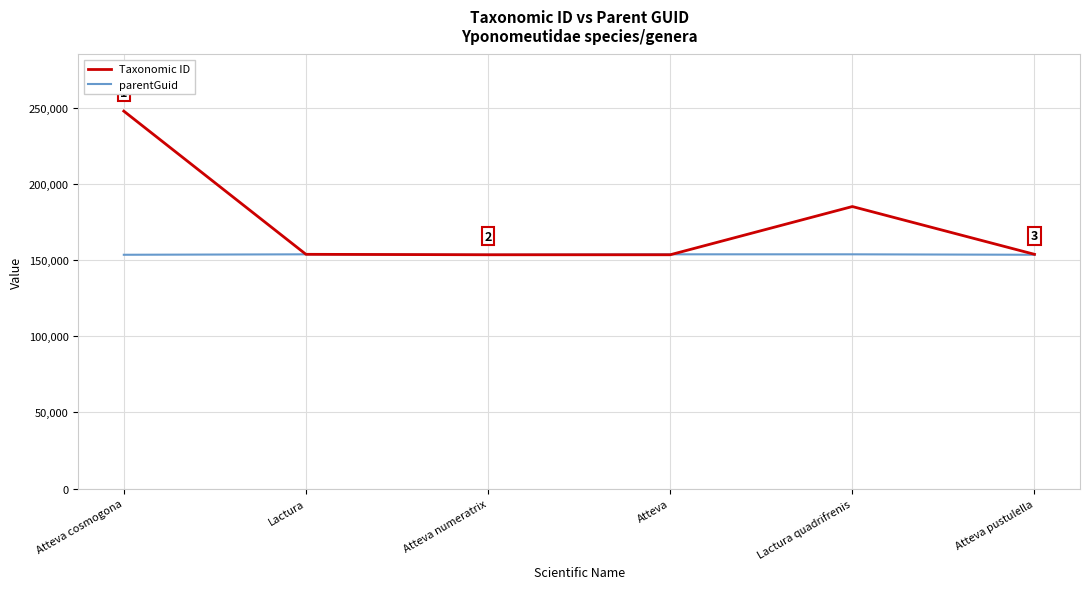

What is the approximate value of parentGuid at Lactura?

153741